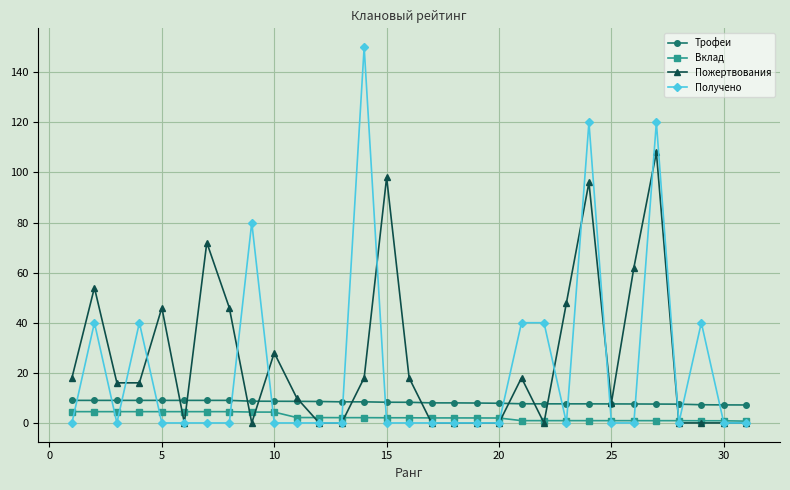

In Пожертвования, how many points are higher than both neighbors (excluding endpoints)?

8